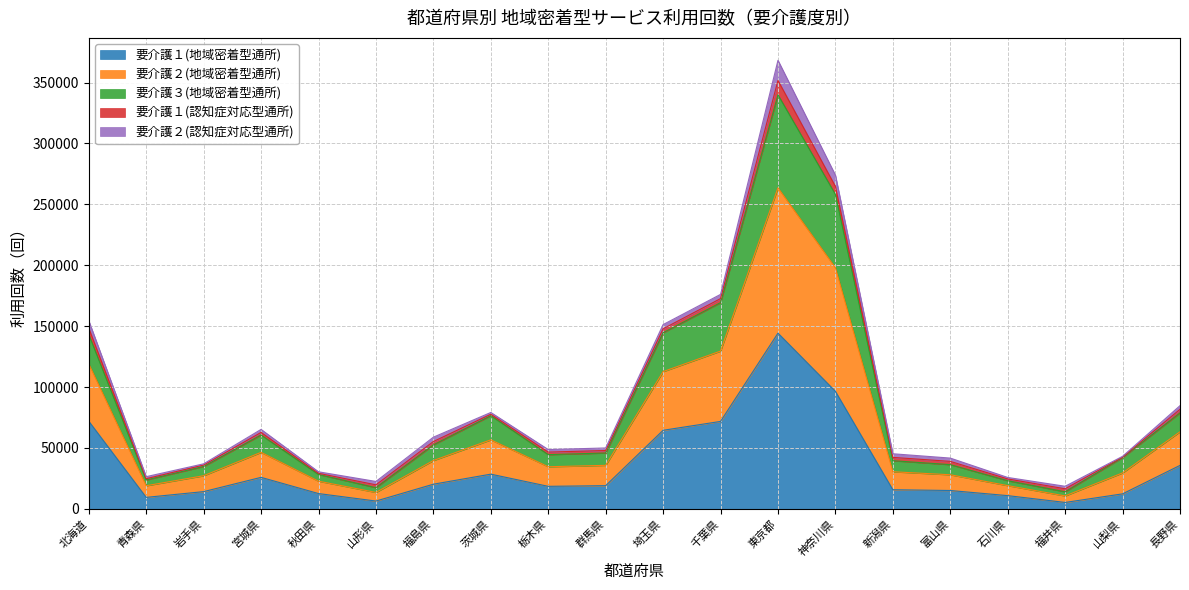

At which category is the sum across all series the highest?

東京都